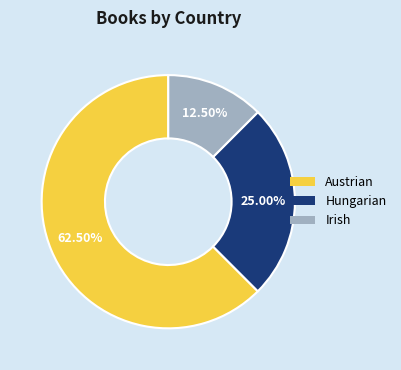

What is the largest slice in the pie chart?

Austrian